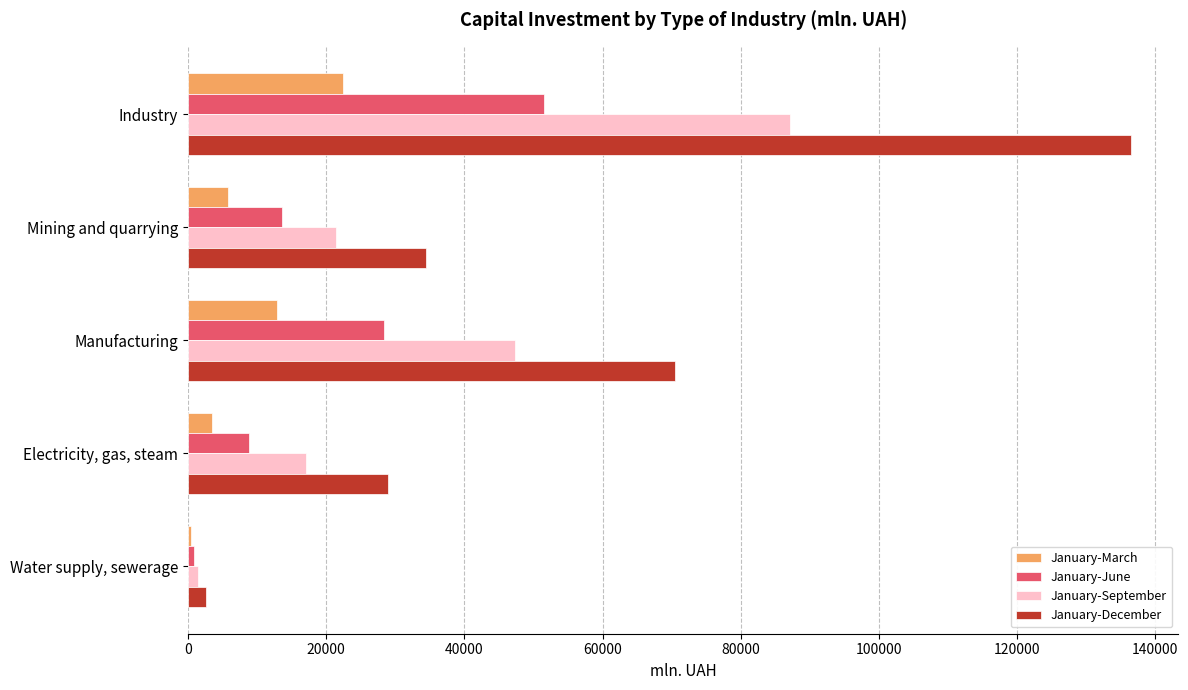

True or false: January-June has a value of 8808.3 at Electricity, gas, steam.

True